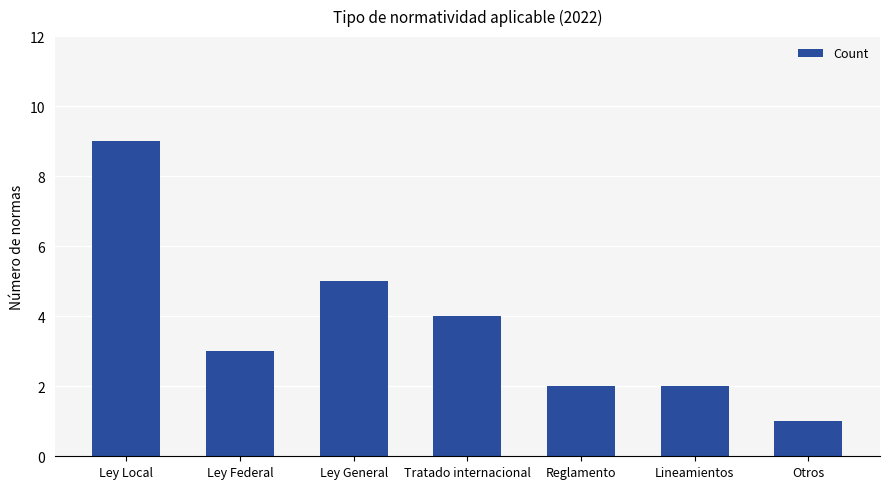

What is the value of the 5th bar from the left?

2